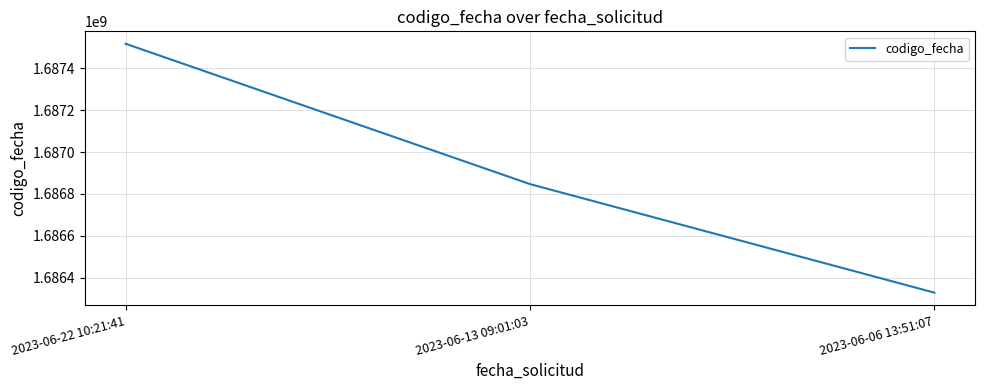

How many values are below 1686846950?

1